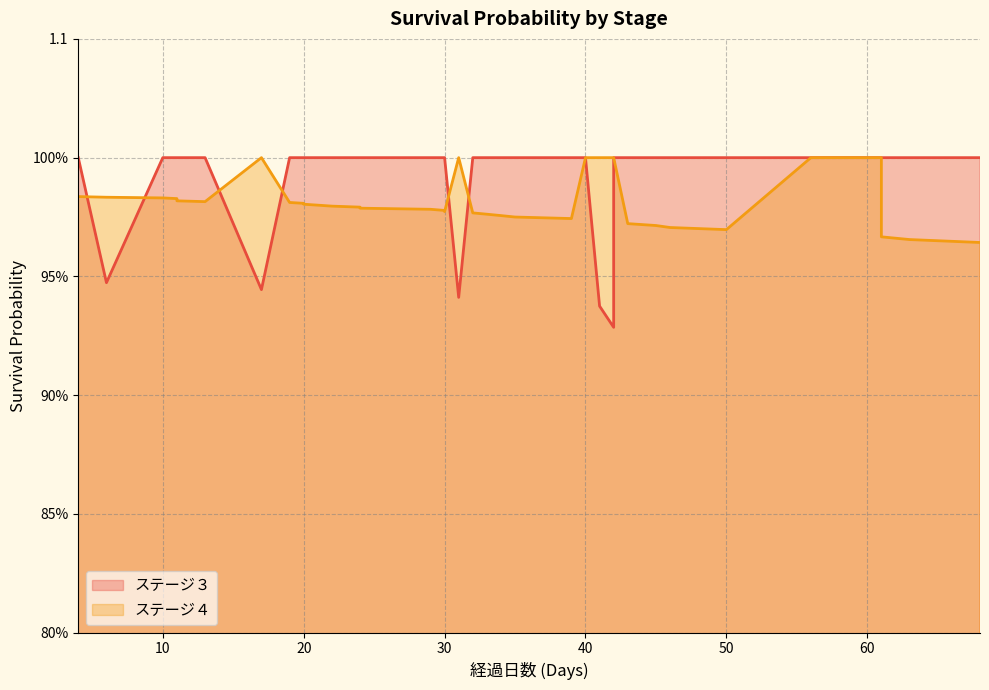

How many ステージ４ values are between 0 and 1?

38